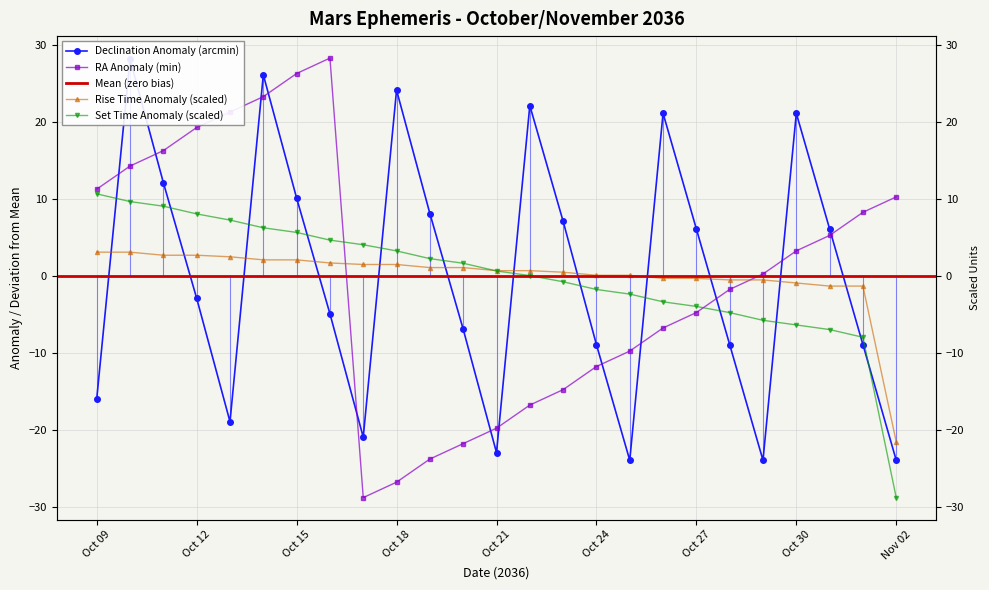

List the labels in order of Rise (HHMM as decimal) value, smallest first.

Nov 02, Oct 31, Nov 01, Oct 30, Oct 28, Oct 29, Oct 26, Oct 27, Oct 24, Oct 25, Oct 23, Oct 21, Oct 22, Oct 19, Oct 20, Oct 17, Oct 18, Oct 16, Oct 14, Oct 15, Oct 13, Oct 11, Oct 12, Oct 09, Oct 10